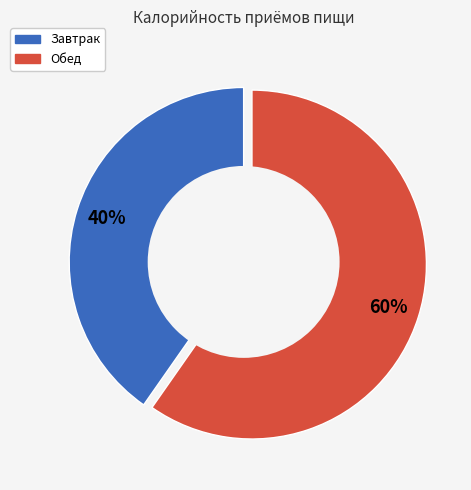

To the nearest percent, what percentage of the pie is Обед?

60%